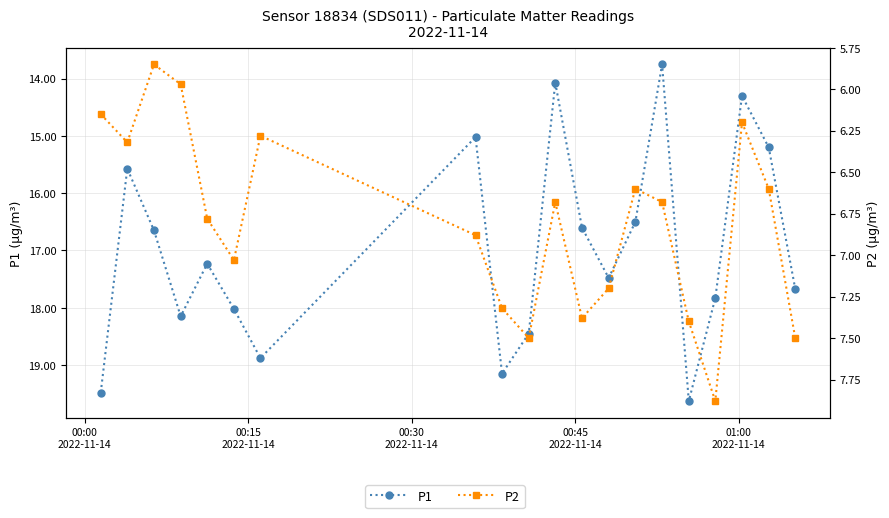

True or false: P1 has more than 1 points higher than both neighbors.

True